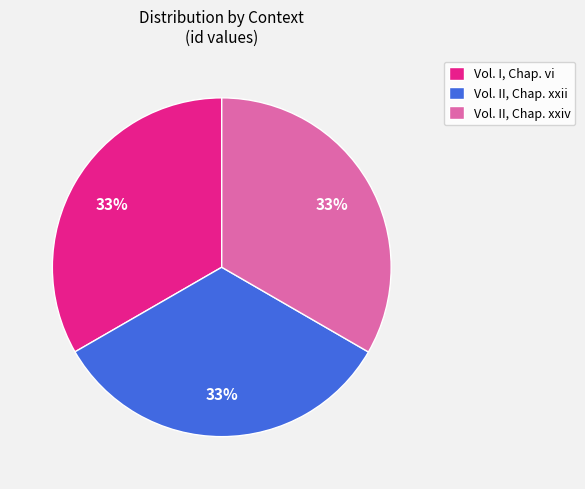

True or false: Vol. I, Chap. vi accounts for 33% of the total.

True